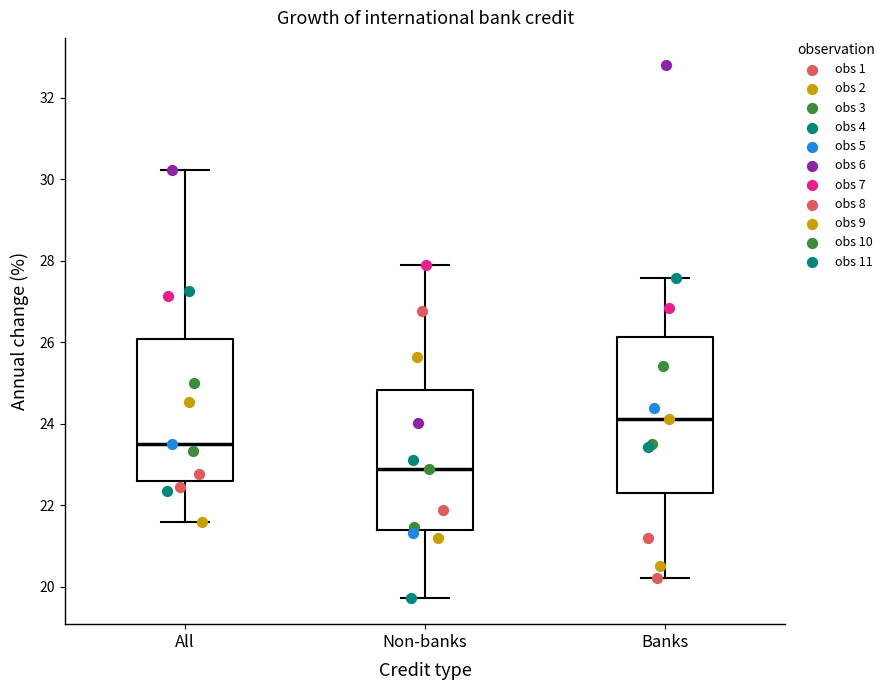

Reading left to right, read every box against the y-axis: the position of its median line, the range the box covers, and the ends of its whiskers. The values are not printed on the chart, so give them approximately, as read against the axis.

All: median 23.6, box 22.6 to 26.0, whiskers 21.6 to 30.2
Non-banks: median 23.0, box 21.4 to 24.8, whiskers 19.8 to 27.8
Banks: median 24.2, box 22.4 to 26.2, whiskers 20.2 to 27.6